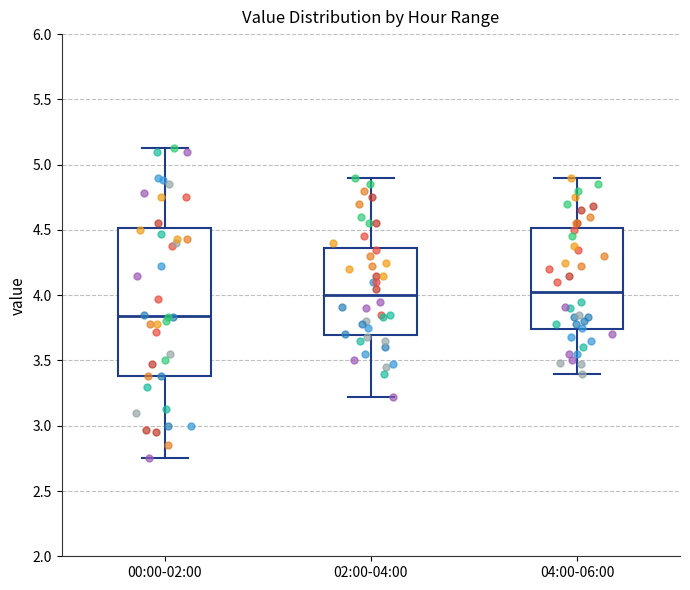

Comparing the boxes themselves (not the whiskers), which one is the tallest?

00:00-02:00